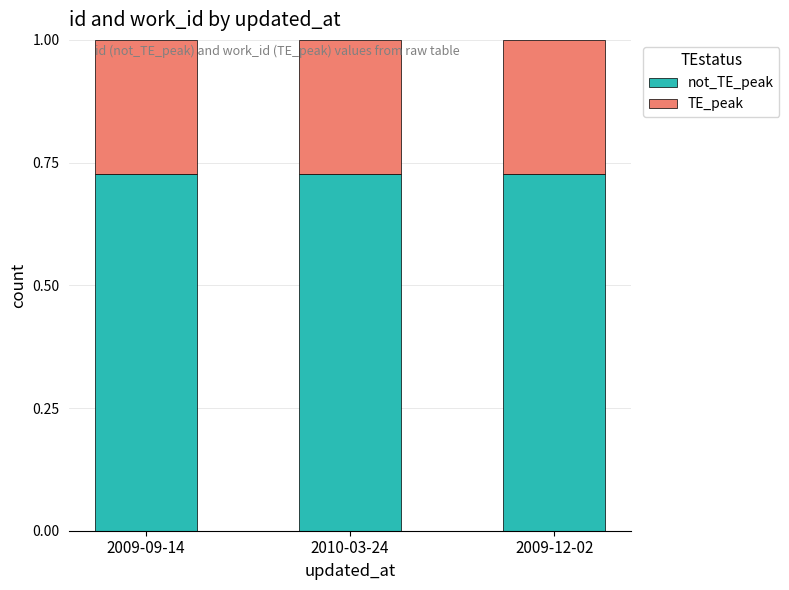

What is the total value across all series at 2010-03-24?

1.0